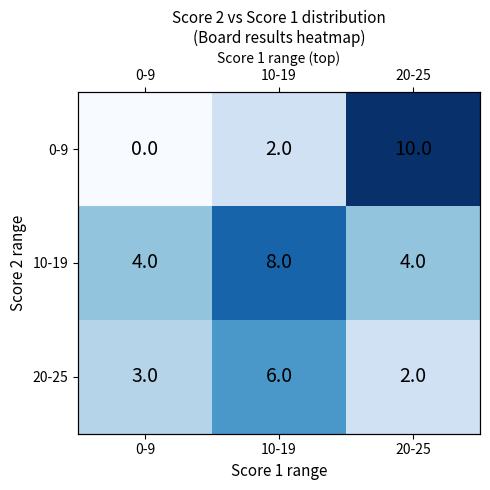

List the labels in order of 10-19 value, largest first.

10-19, 0-9, 20-25